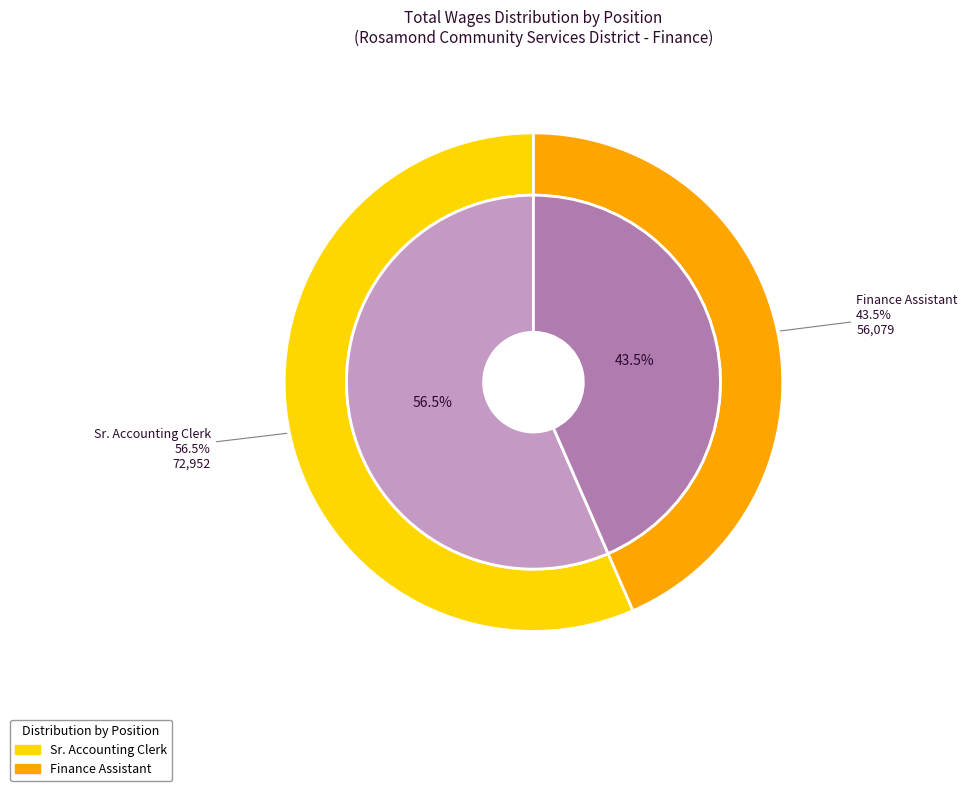

Rank the categories by value from lowest to highest.

Finance Assistant, Sr. Accounting Clerk